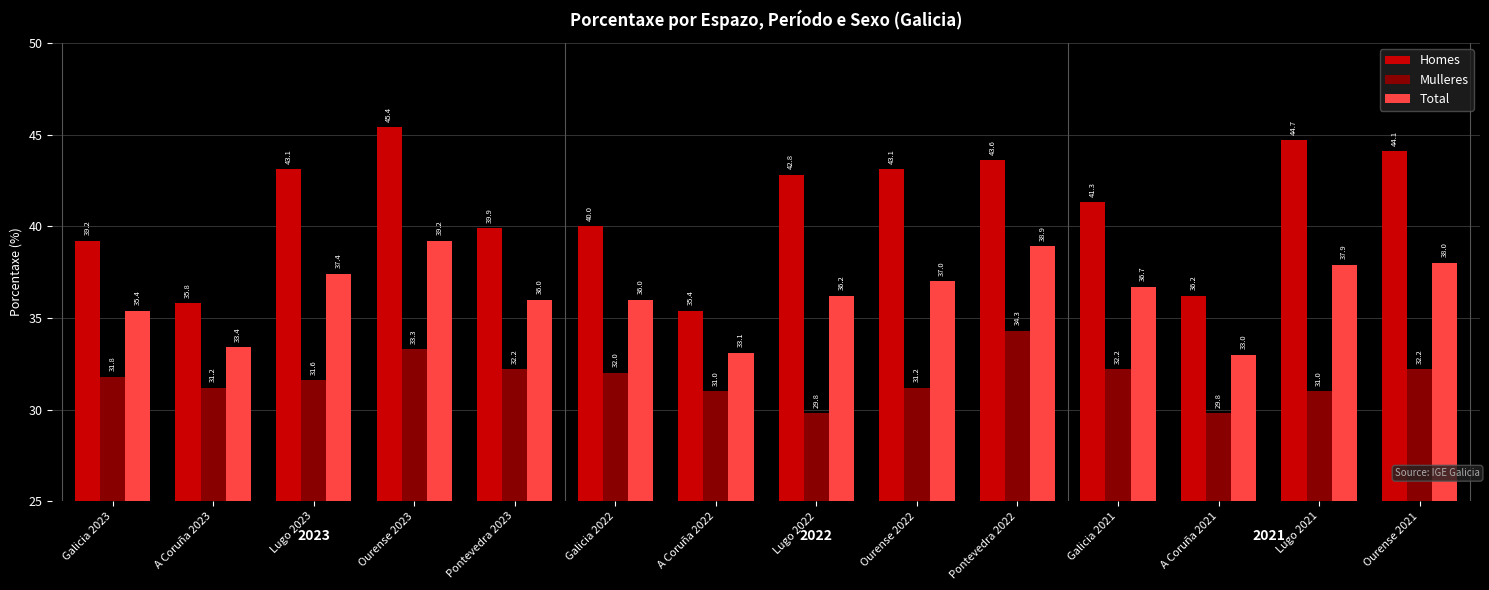

At A Coruña 2021, list the series in order from largest to smallest.

Homes, Total, Mulleres